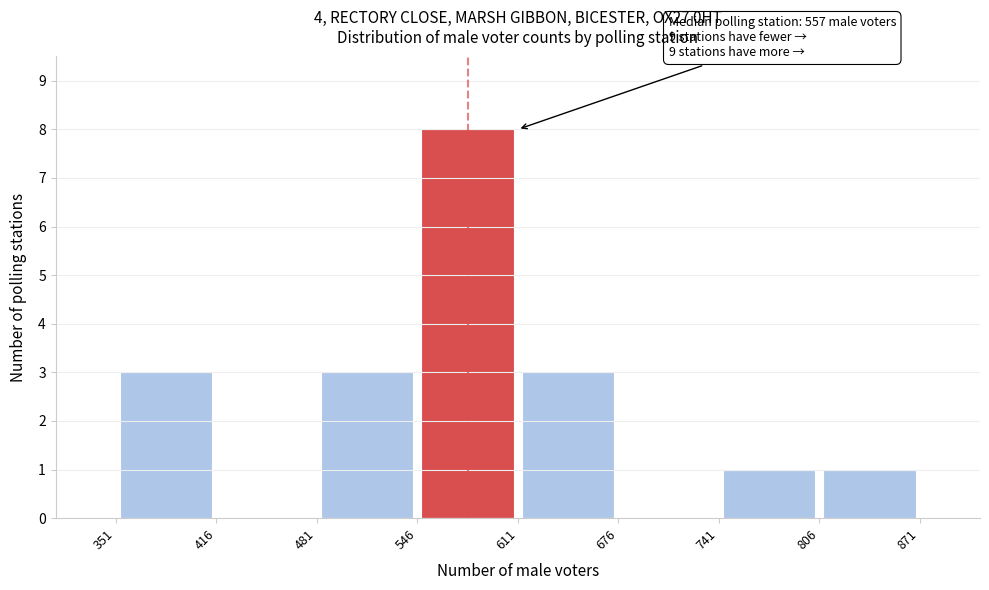

Which range on the x-axis has the tallest bar?

546 to 611